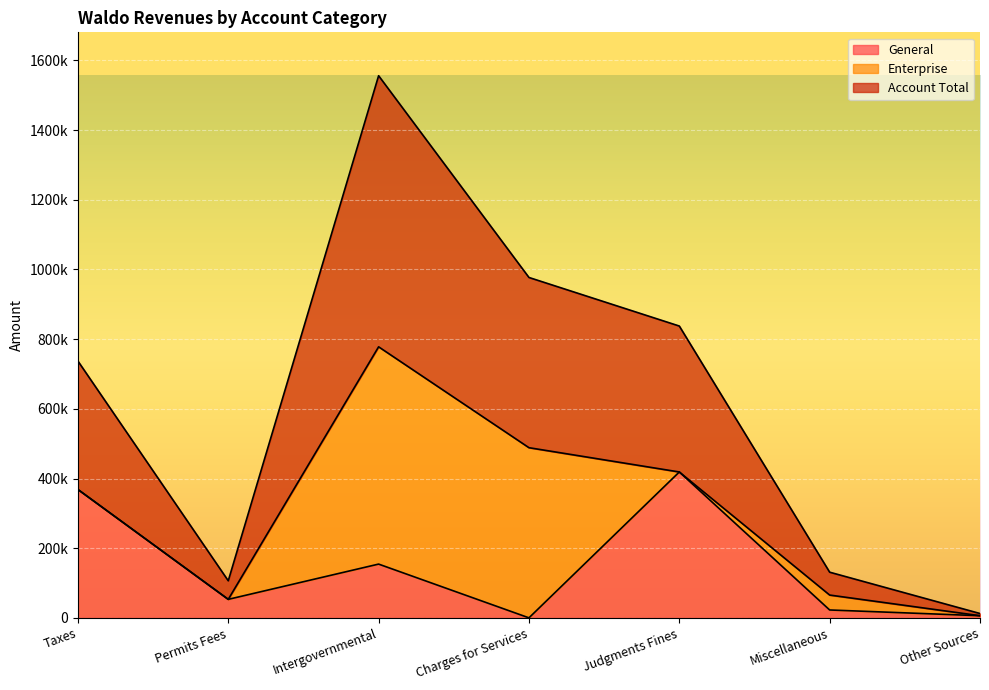

Is the value of Account Total at Charges for Services greater than the value of General at Permits Fees?

Yes